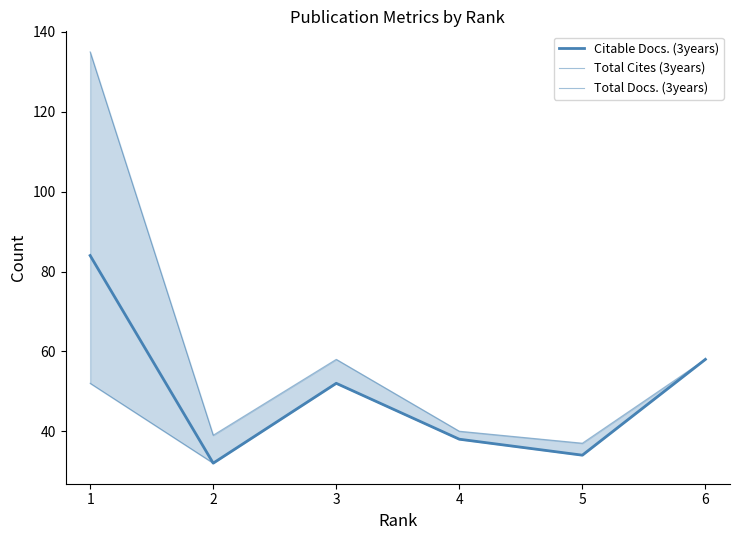

Which has a higher value, 4 or 1?

1